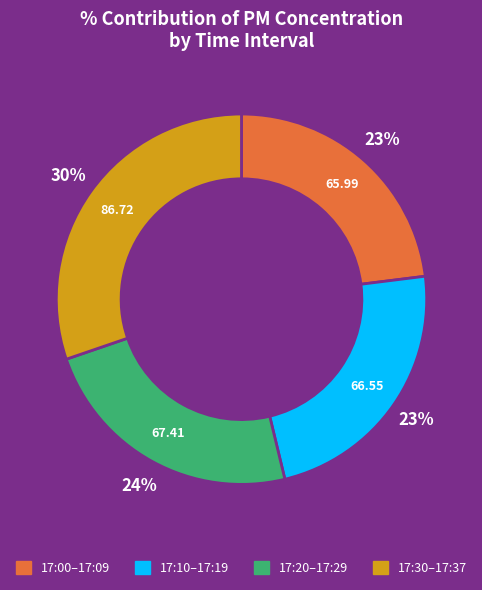

Does any single category account for the majority?

No